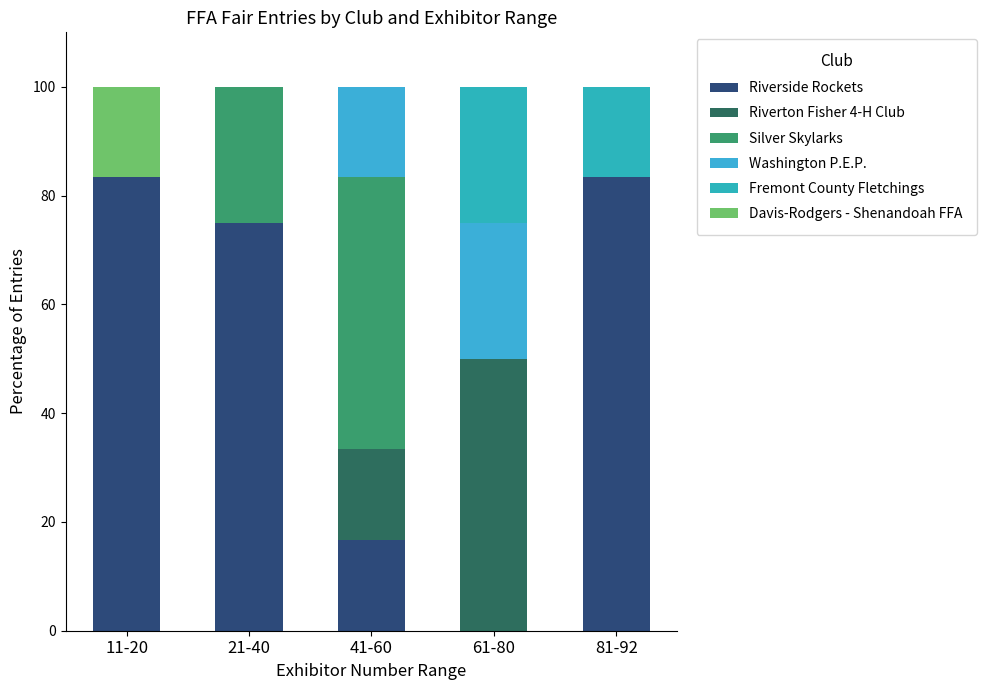

How many data points does each series have?

5